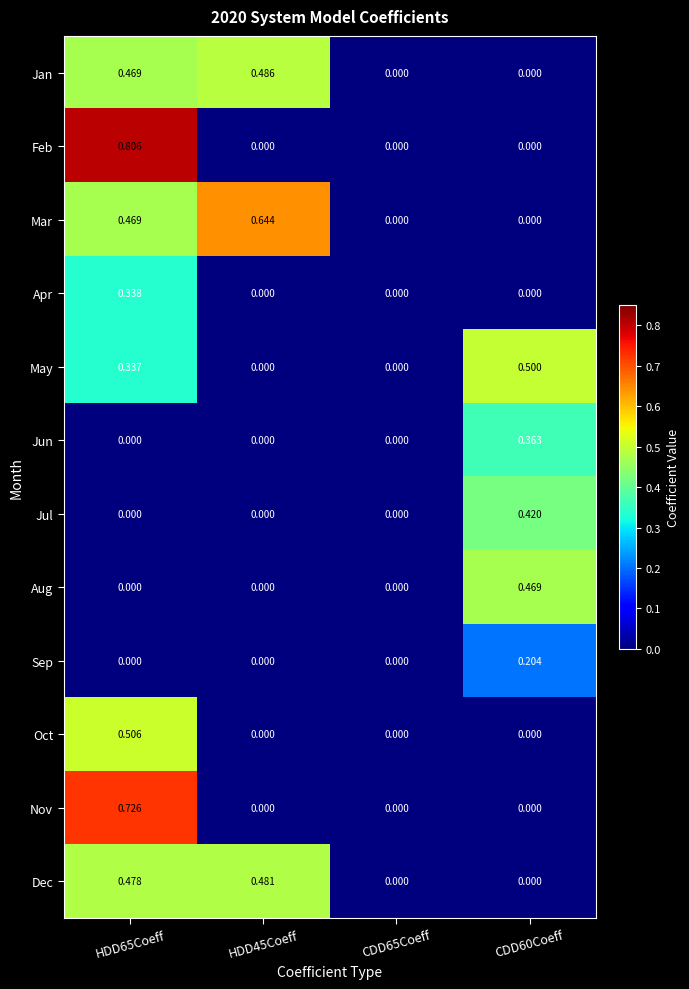

Which series has the widest spread of values?

Feb